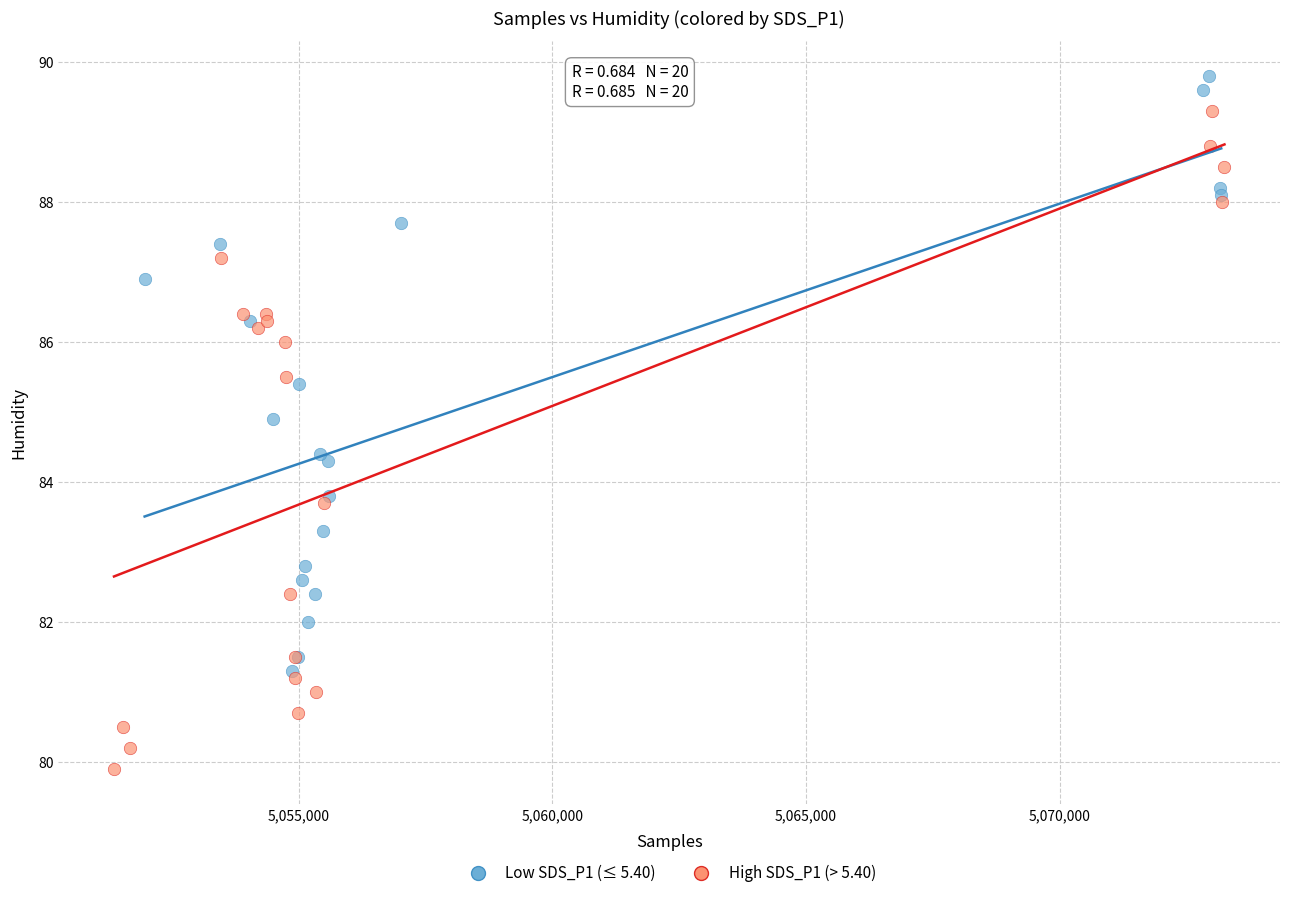

Which series reaches the minimum Y coordinate?

High SDS_P1 (> 5.40)